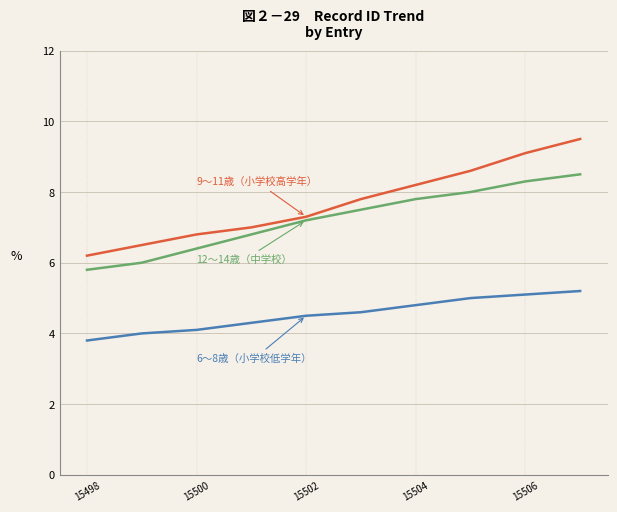

What is the maximum value shown in the chart?

9.5